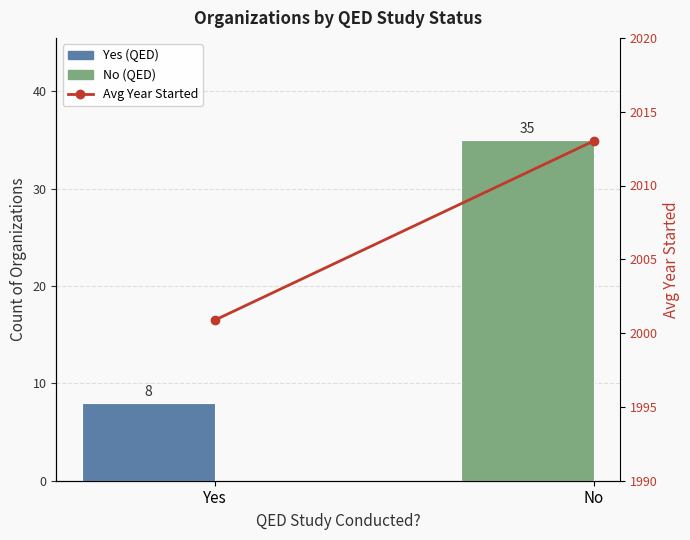

What is the sum of the Avg Year Started values at No and Yes?

4013.9